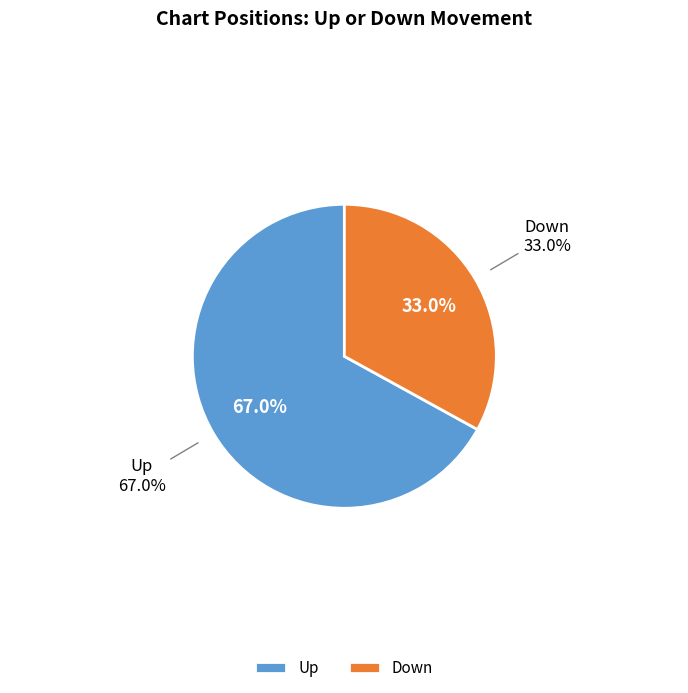

What percentage is the Up slice, to the nearest percent?

67%